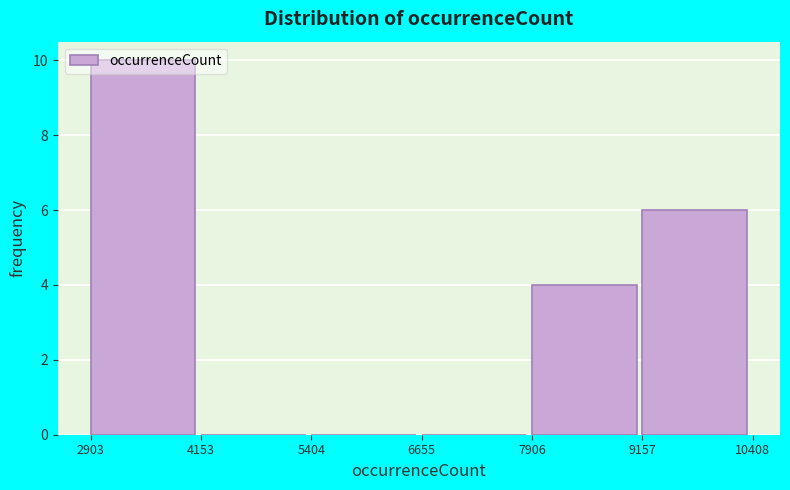

Over which range of the x-axis is the bar tallest?

2903 to 4153